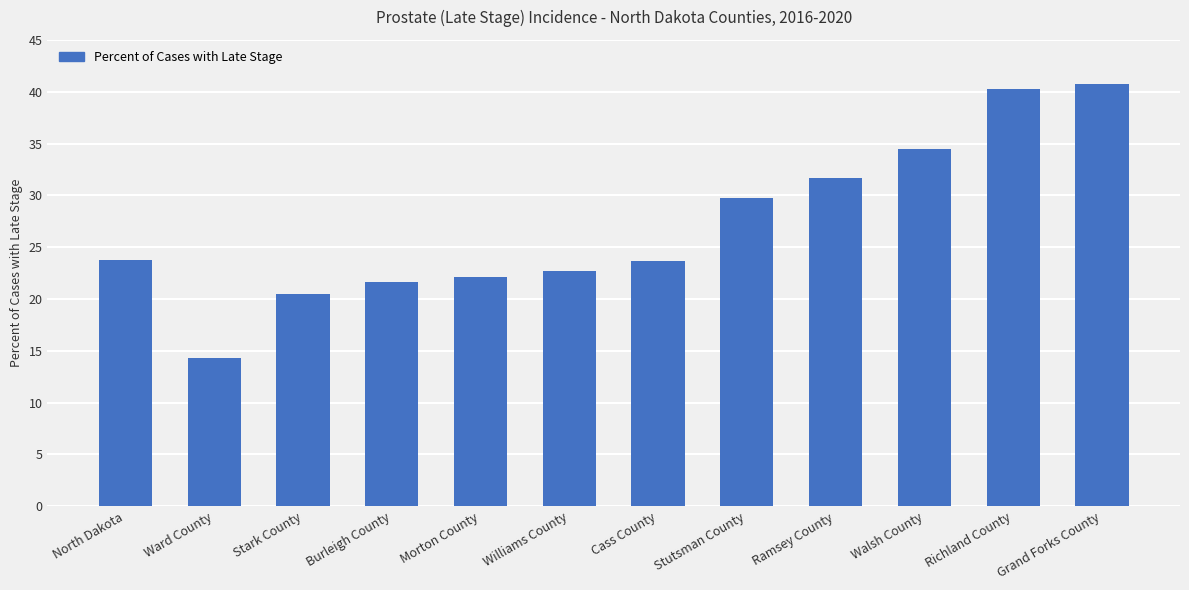

Is it true that the value at Ramsey County is 44.3?

False